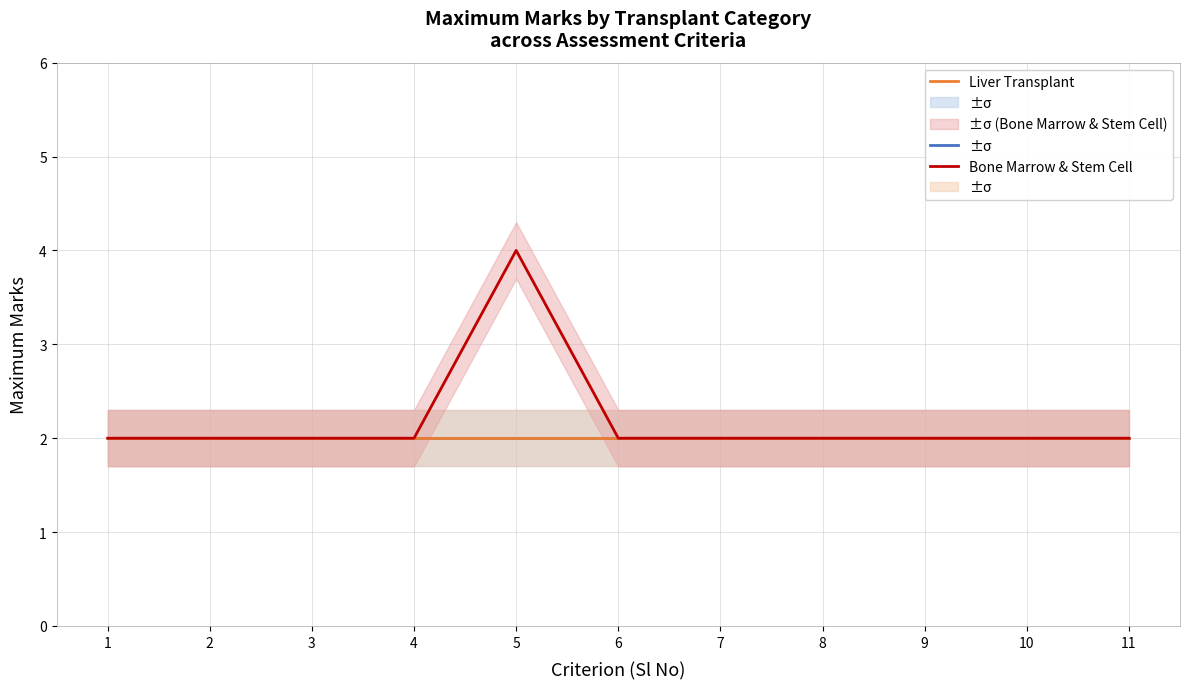

Reading left to right, list all the values displayed in this chart.

Renal Transplantation: 1=2	2=2	3=2	4=2	5=2	6=2	7=2	8=2	9=2	10=2	11=2
Liver Transplant: 1=2	2=2	3=2	4=2	5=2	6=2	7=2	8=2	9=2	10=2	11=2
Bone Marrow & Stem Cell: 1=2	2=2	3=2	4=2	5=4	6=2	7=2	8=2	9=2	10=2	11=2